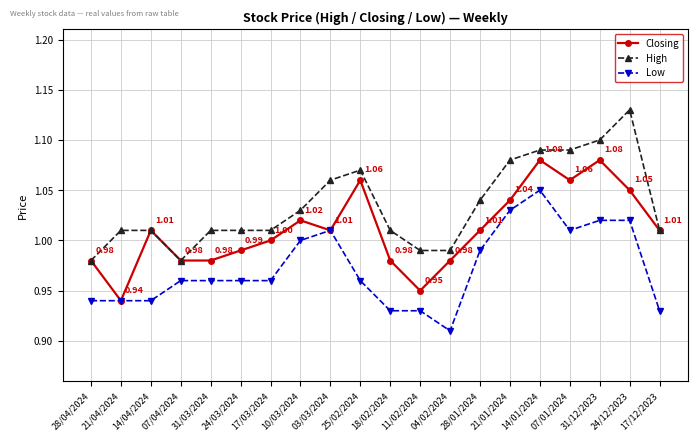

True or false: Low and High cross at least once.

False